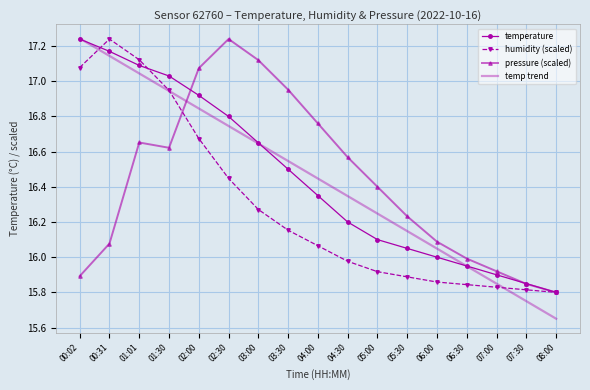

At which label is temperature closest to 16?

06:00